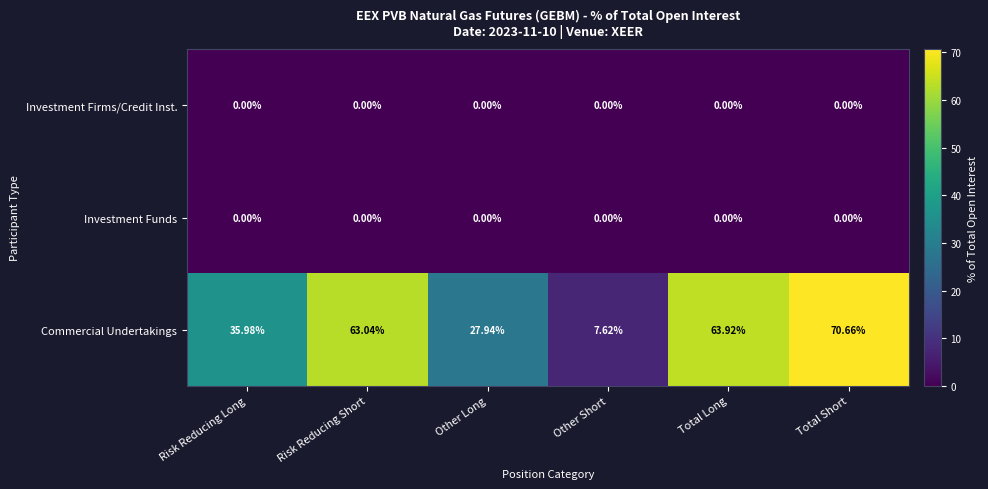

Which series has the widest spread of values?

Commercial Undertakings